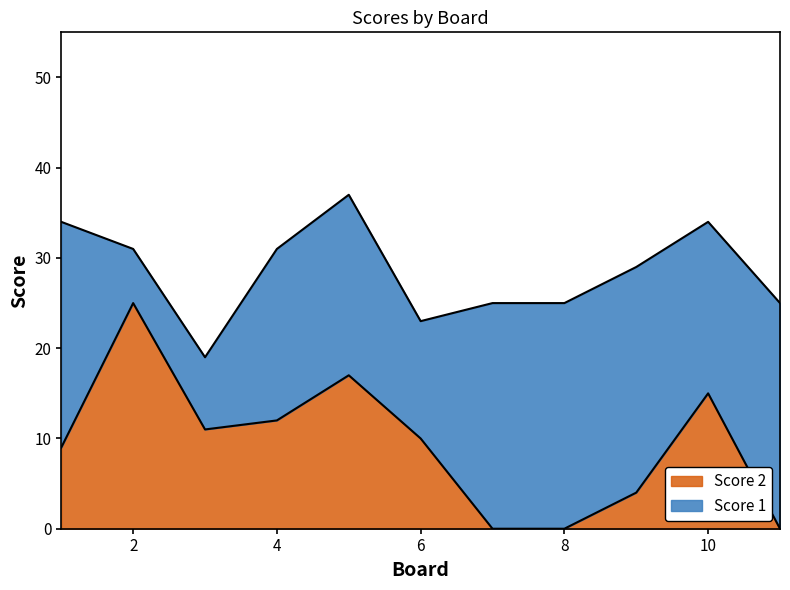

Reading right to left, extract all data points from this chart.

0	15	4	0	0	10	17	12	11	25	9